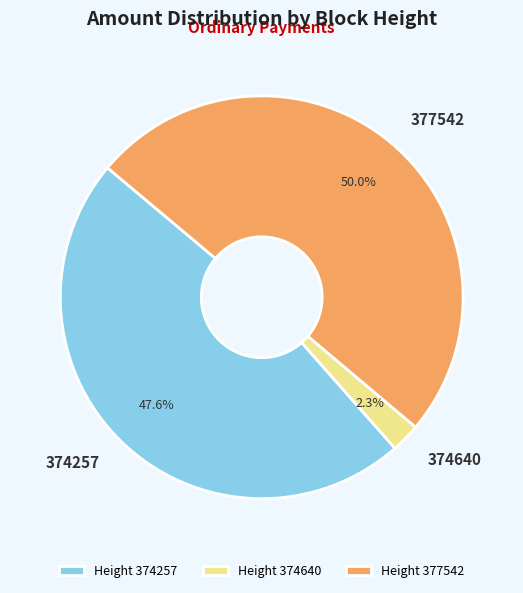

Rank the categories by value from lowest to highest.

Height 374640, Height 374257, Height 377542